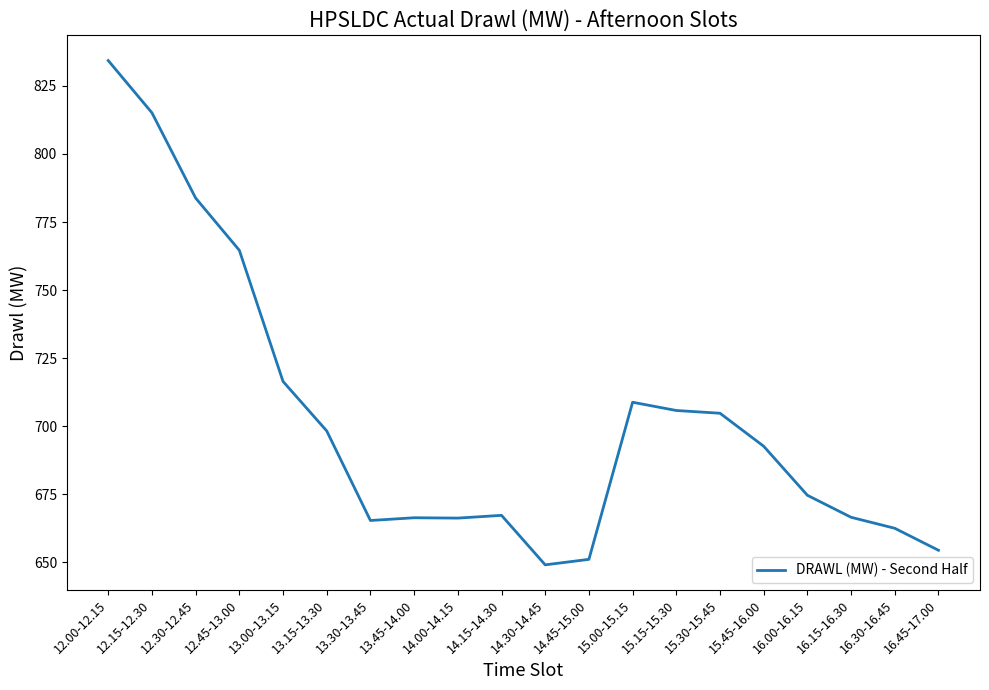

What is the change in value from 13.00-13.15 to 13.30-13.45?

-51.1